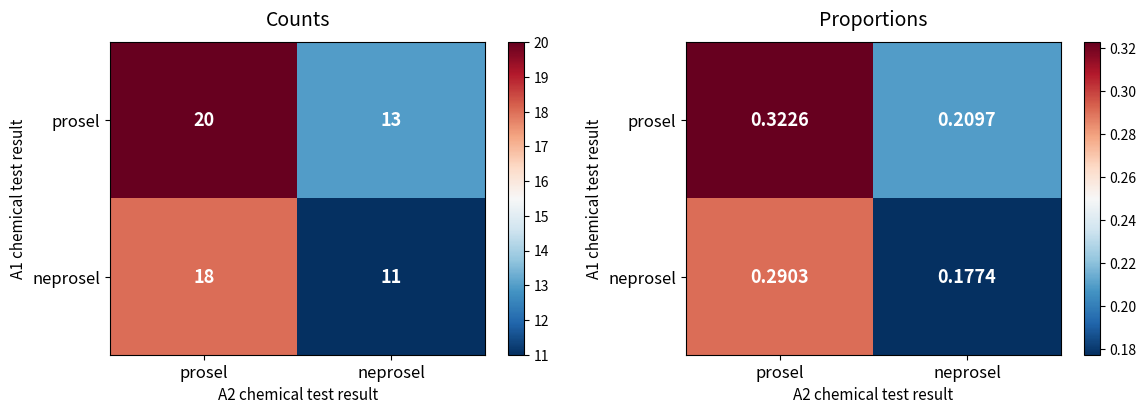

The value of prosel at neprosel is 0.2. True or false?

True